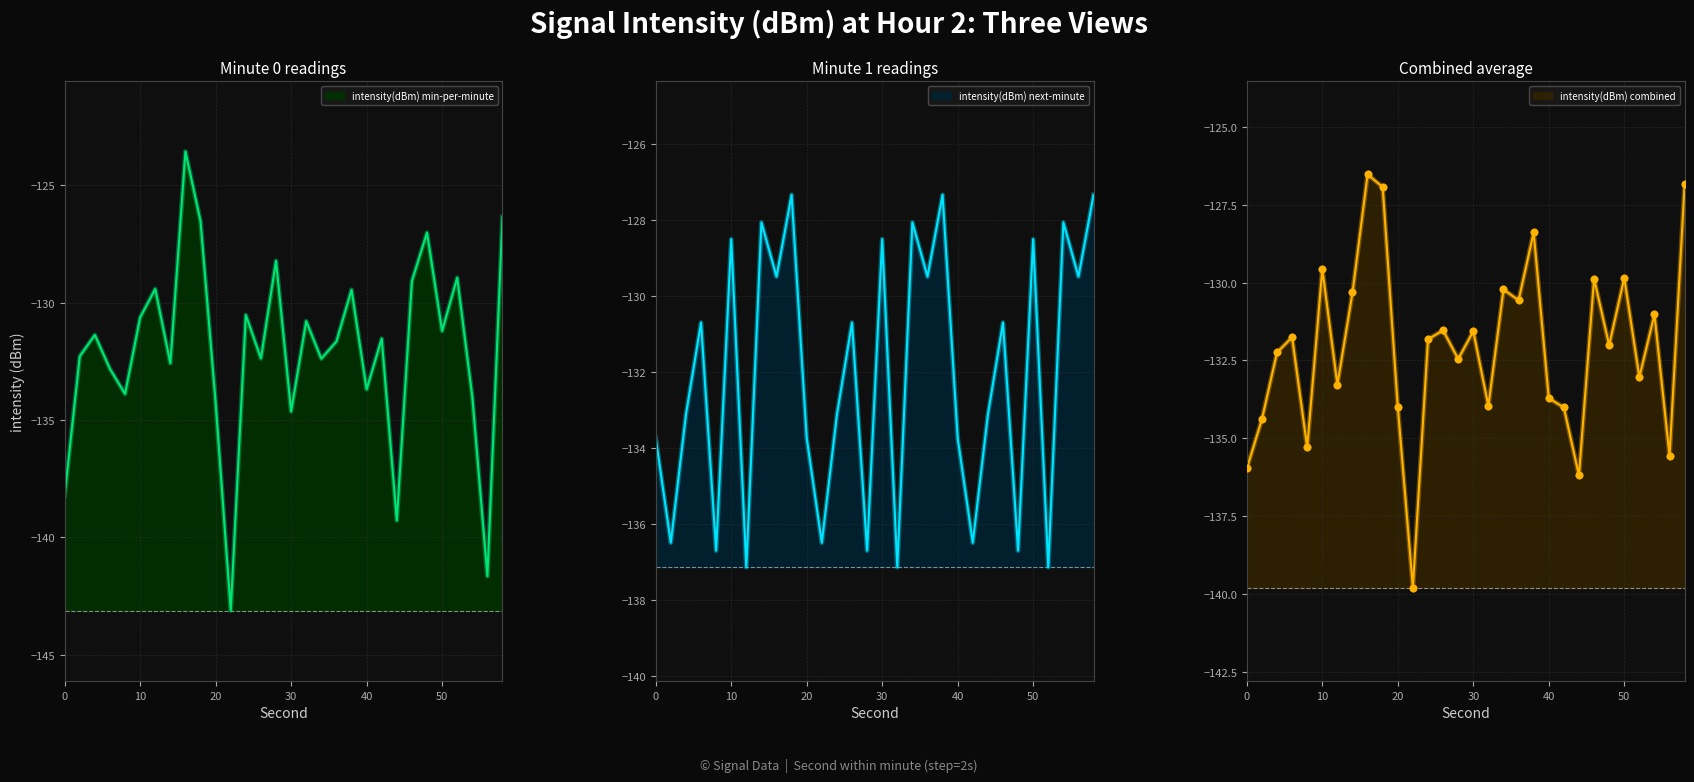

Which series has the largest total across all categories?

intensity(dBm) min-per-minute